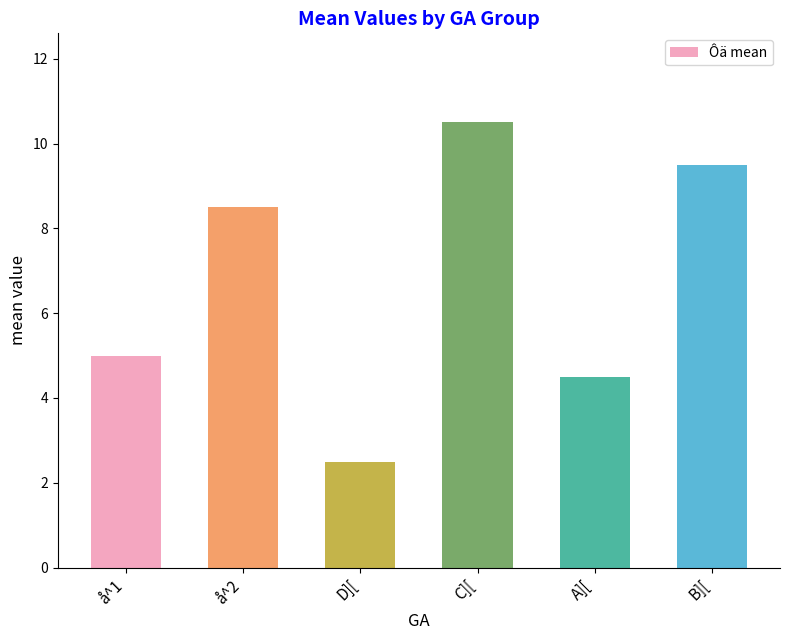

Reading left to right, transcribe all the data shown in this chart.

5.0	8.5	2.5	10.5	4.5	9.5